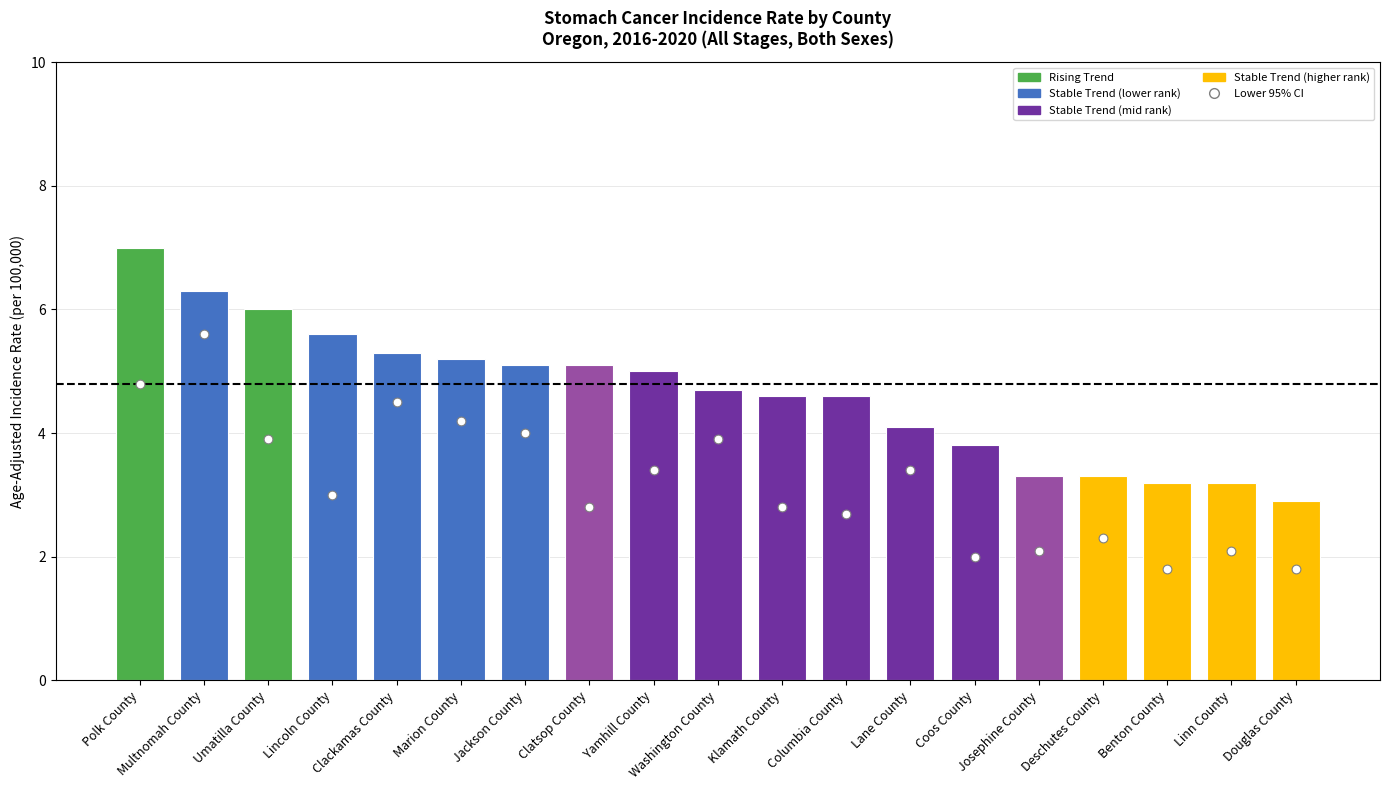

Approximately how many times larger is the value at Marion County compared to Polk County?

0.7